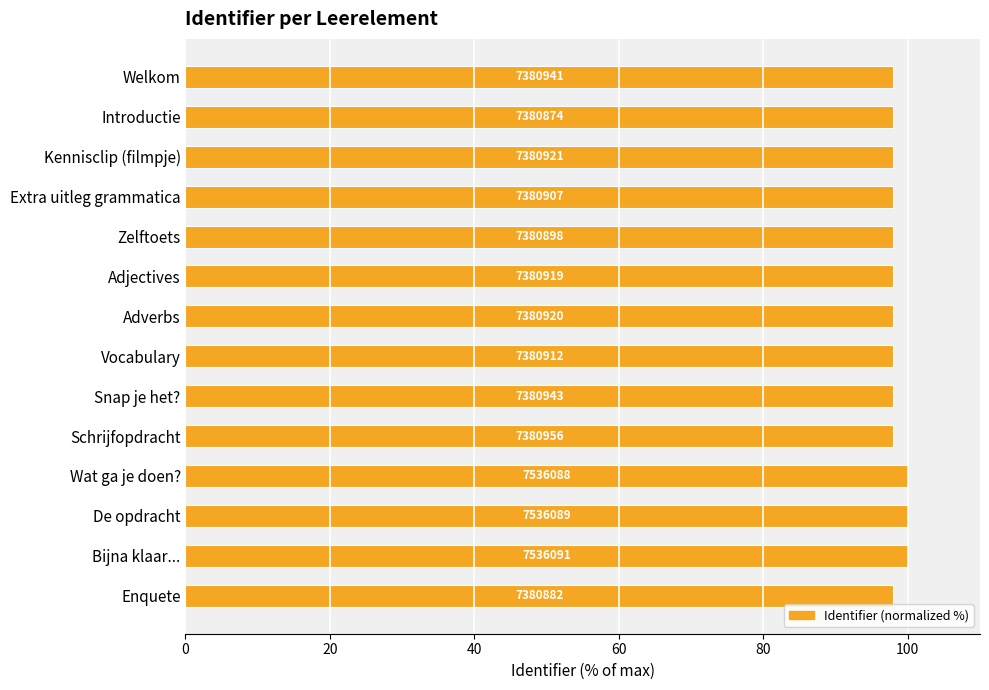

Are the bars horizontal?

Yes